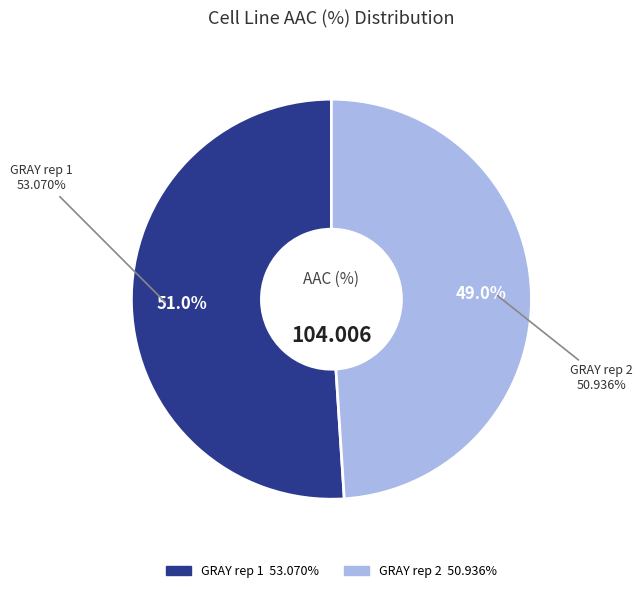

What percentage is the GRAY rep 1 slice, to the nearest percent?

51%